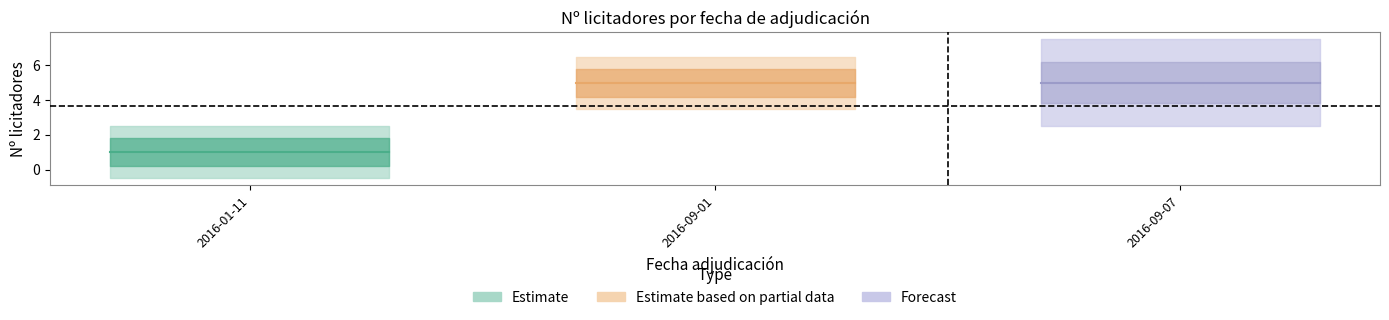

The value at 2016-01-11 is 1. True or false?

True